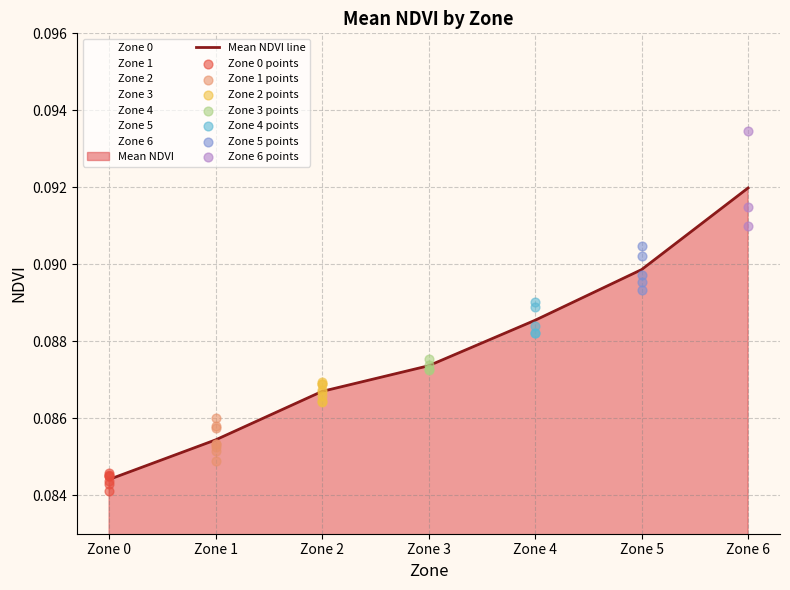

Which has a higher value, Zone 4 or Zone 1?

Zone 4